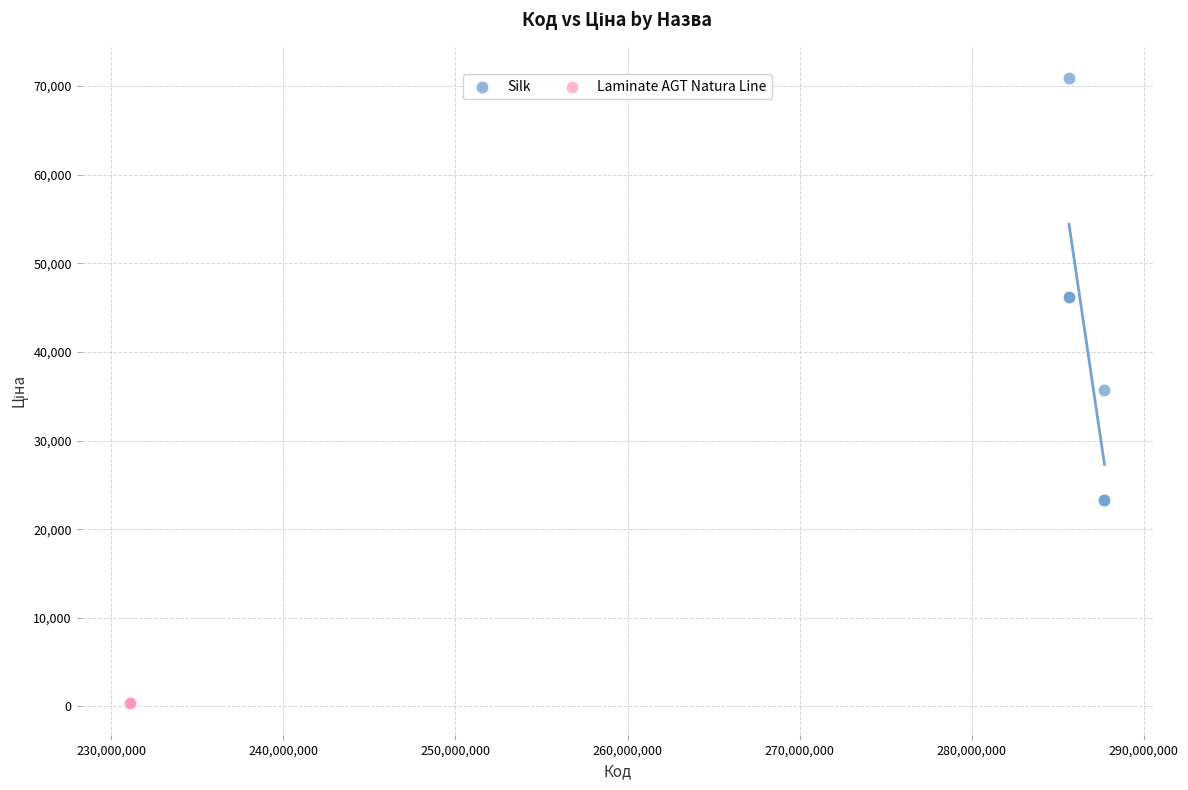

Which series contains the highest Y value?

Silk